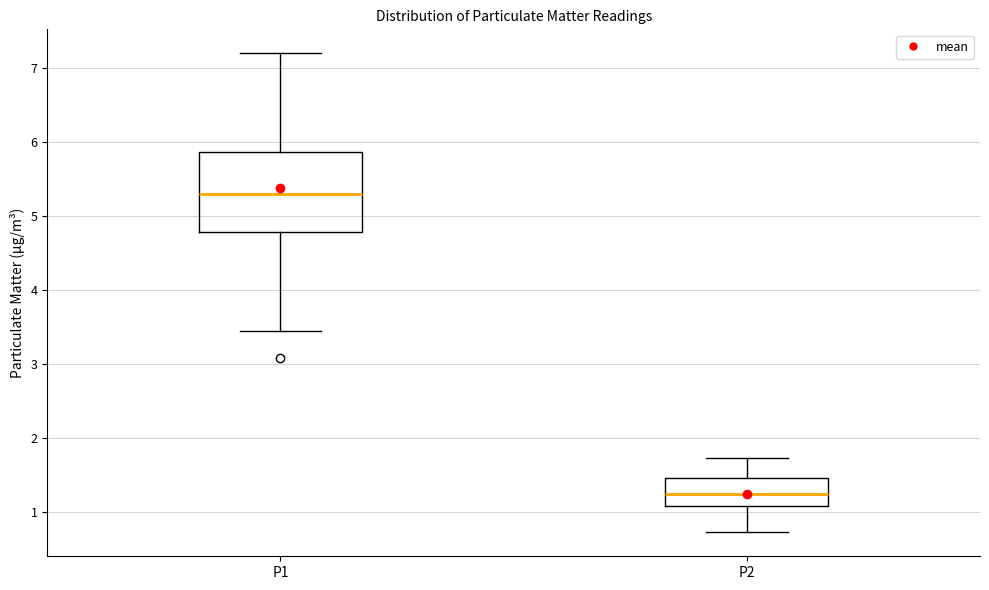

Reading left to right, transcribe this box plot: for each box, give where its median line is, the range the box spans, and where its two whiskers end, as read against the y-axis. The values are not printed on the chart, so give them approximately, as read against the axis.

P1: median 5.3, box 4.8 to 5.9, whiskers 3.5 to 7.2
P2: median 1.3, box 1.1 to 1.5, whiskers 0.7 to 1.7